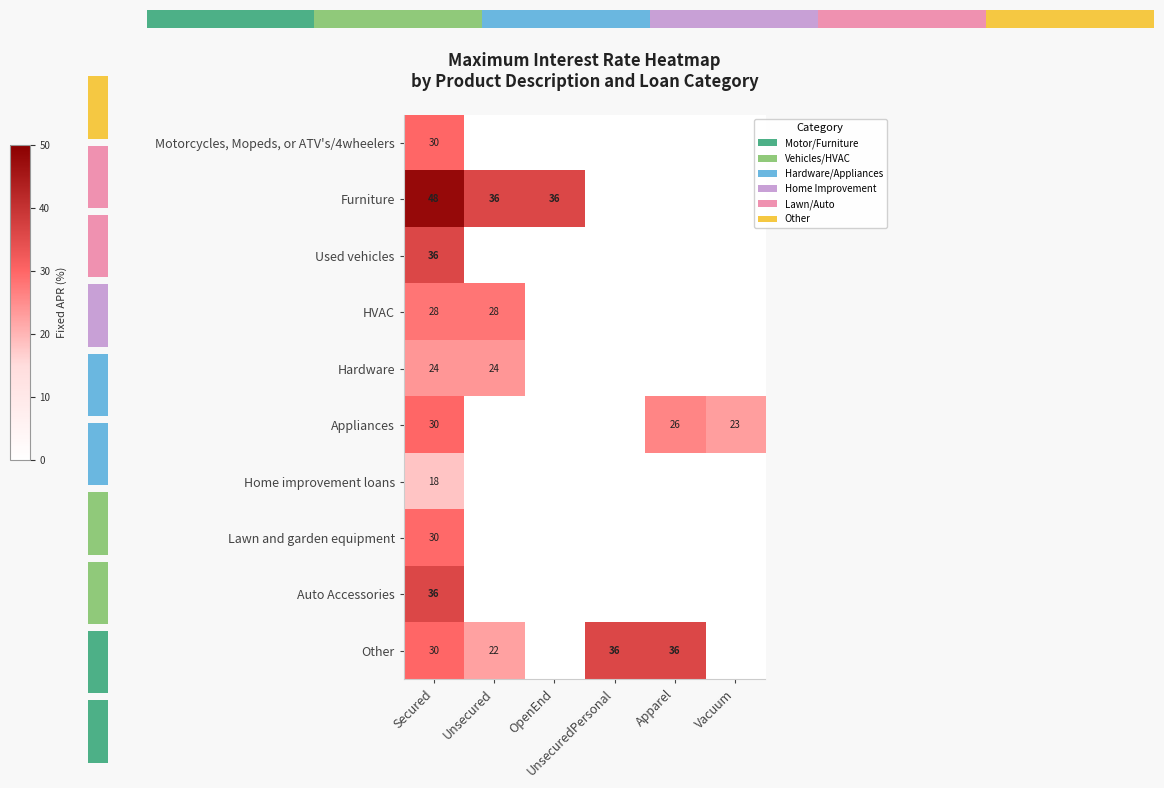

What is the average value of the Used vehicles series?

6.0